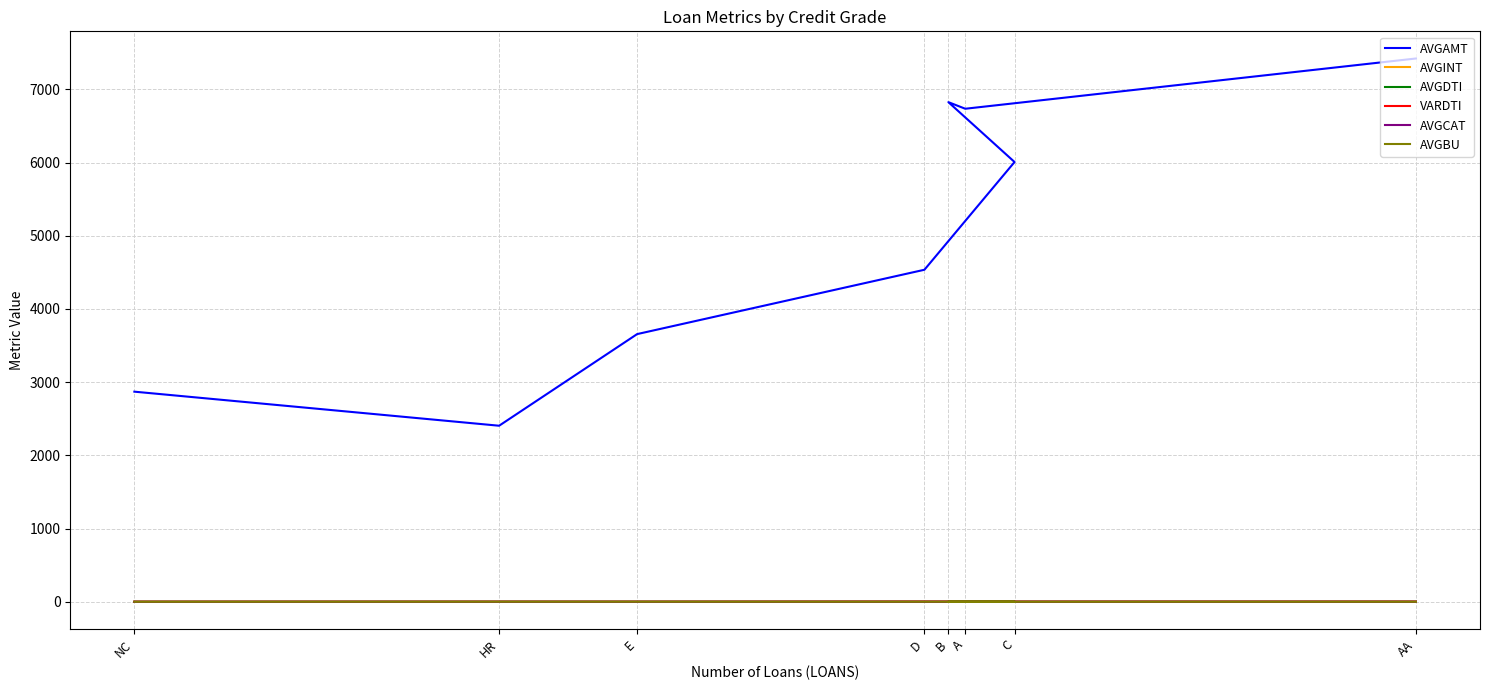

Rank the series by their maximum value, from lowest to highest.

AVGINT, AVGDTI, AVGCAT, AVGBU, VARDTI, AVGAMT